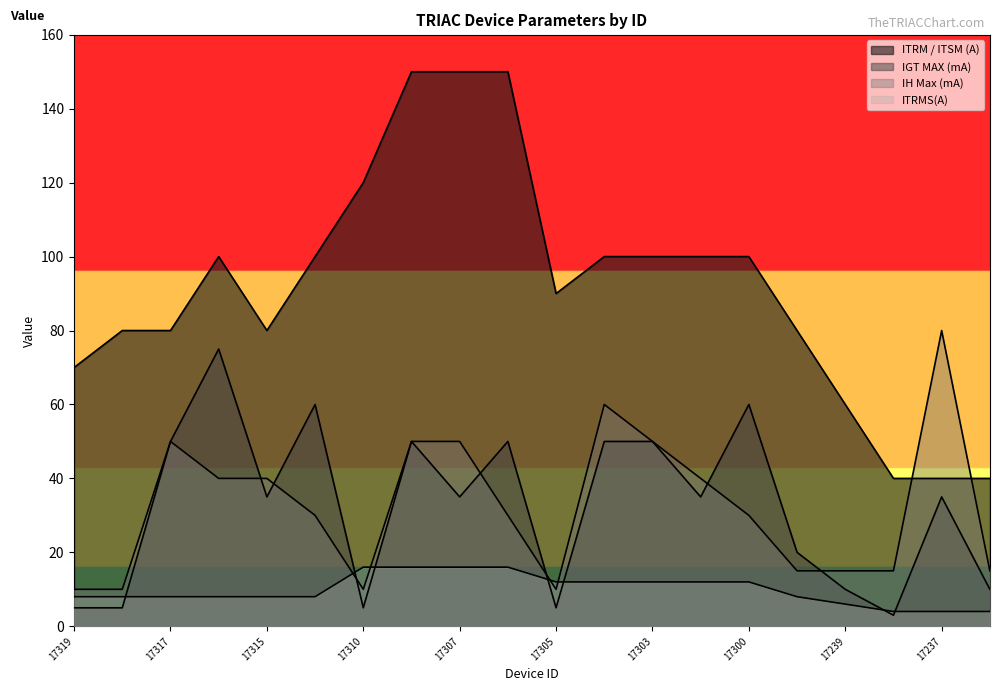

The value of IGT MAX (mA) at 17301 is 63. True or false?

False